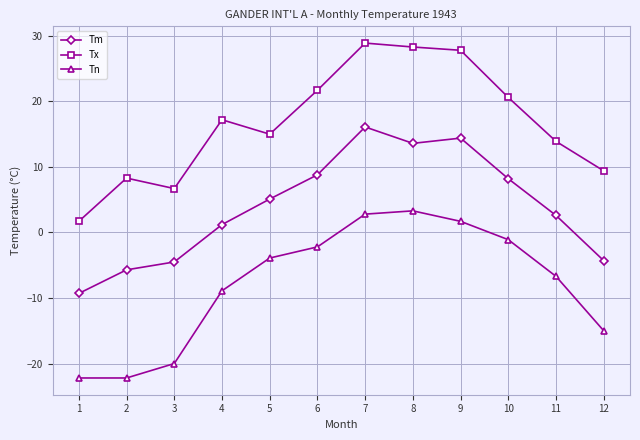

Which series changed the most between 9 and 11?

Tx